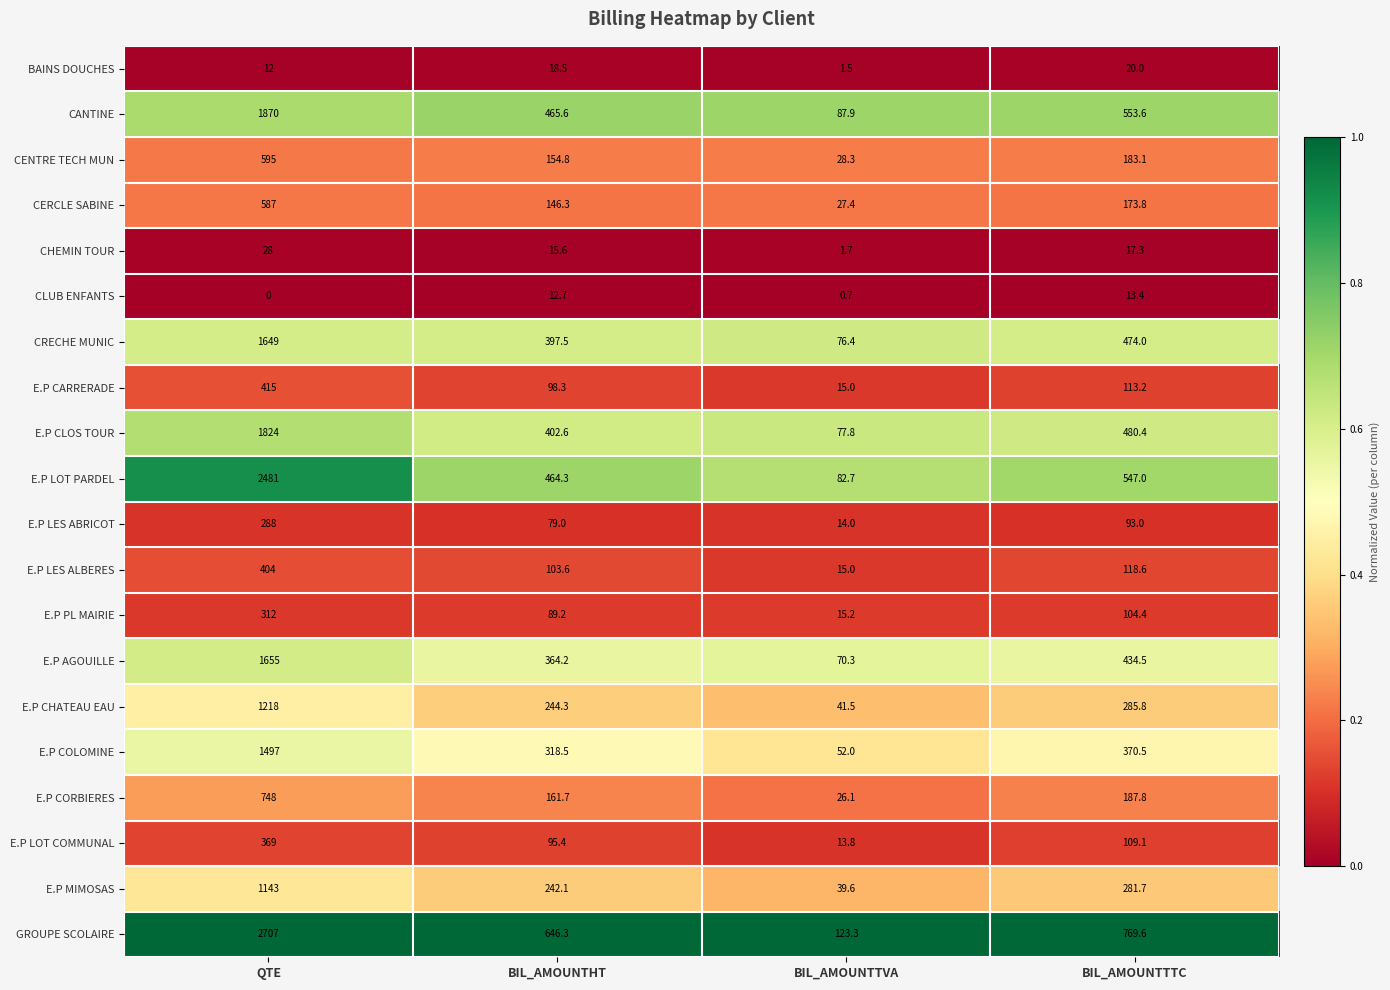

What is the difference between the maximum and minimum values in the E.P CARRERADE series?

400.0